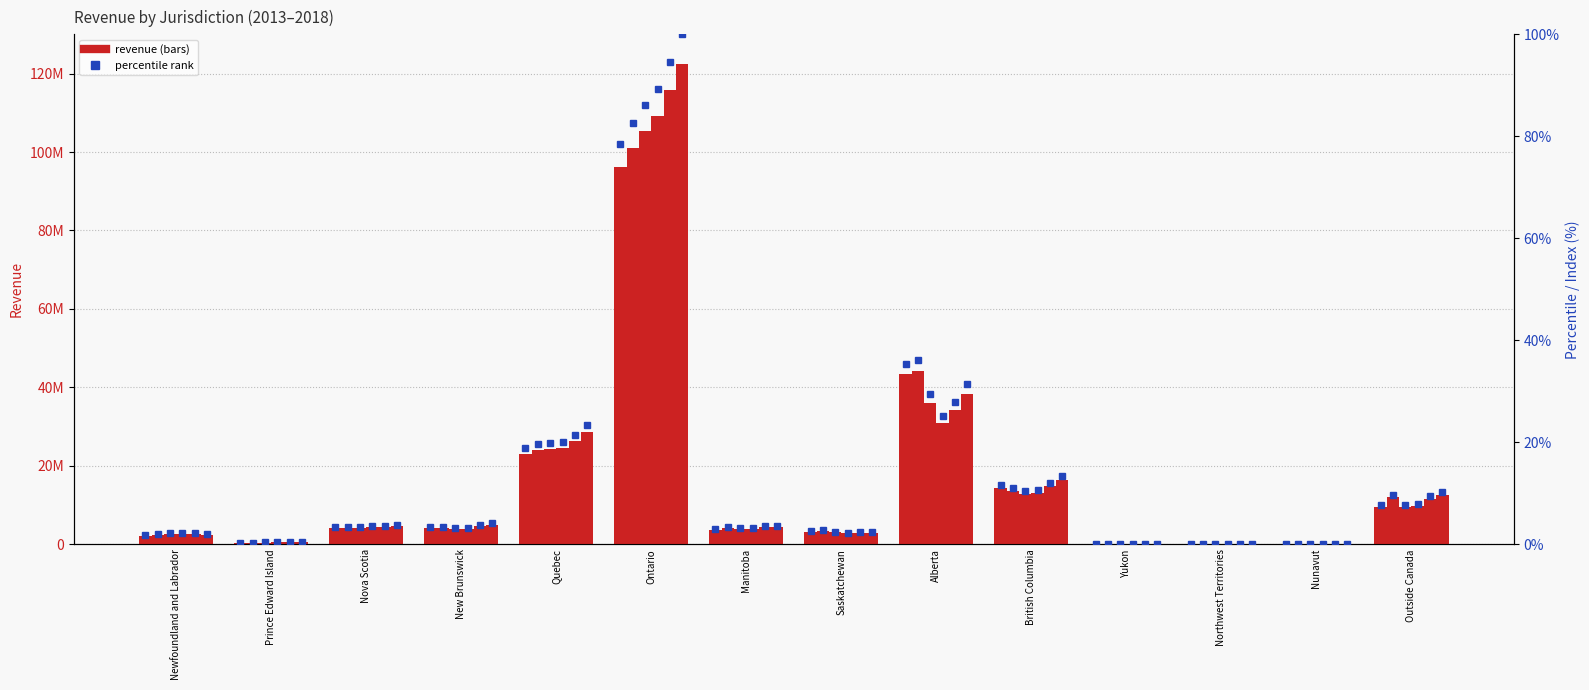

At how many categories does at least one series exceed 90?

1